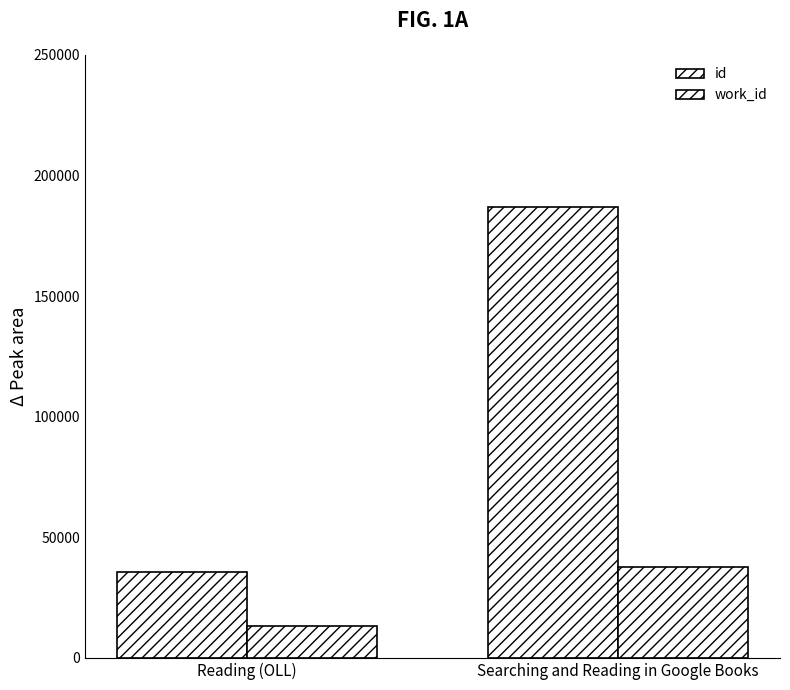

The value of id at Reading (OLL) is 24644. True or false?

False